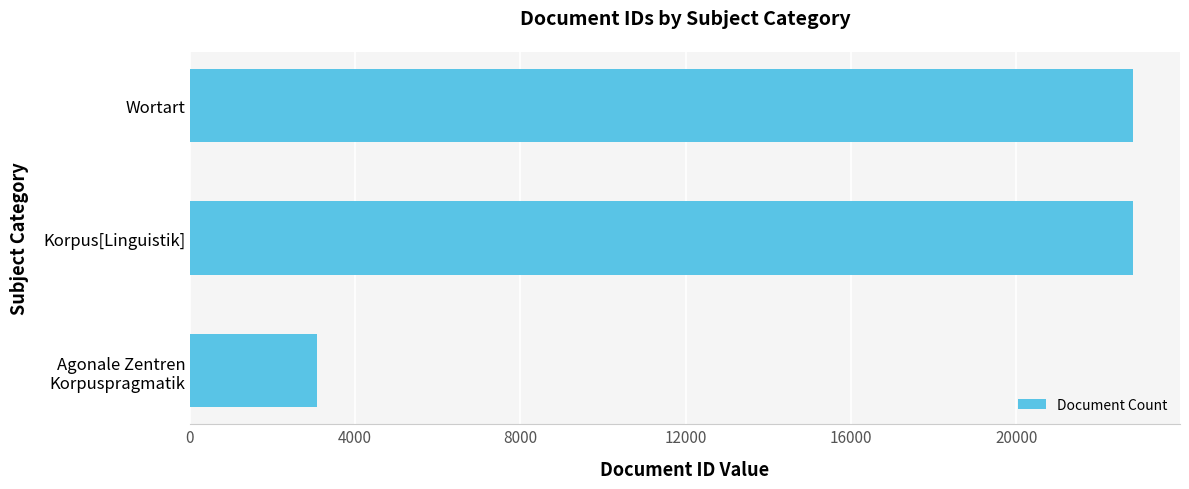

The value at Wortart is 35111. True or false?

False